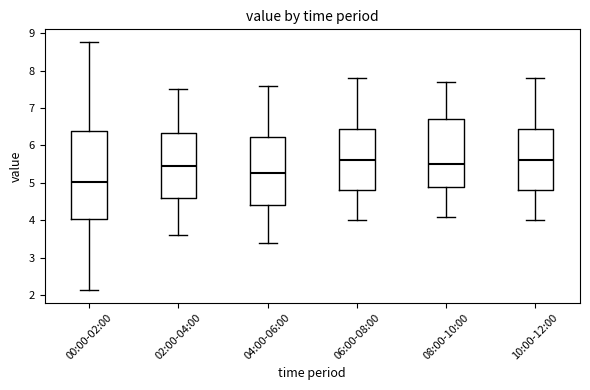

Reading left to right, read every box against the y-axis: the position of its median line, the range the box covers, and the ends of its whiskers. The values are not printed on the chart, so give them approximately, as read against the axis.

00:00-02:00: median 5.0, box 4.0 to 6.4, whiskers 2.1 to 8.8
02:00-04:00: median 5.5, box 4.6 to 6.3, whiskers 3.6 to 7.5
04:00-06:00: median 5.3, box 4.4 to 6.2, whiskers 3.4 to 7.6
06:00-08:00: median 5.6, box 4.8 to 6.5, whiskers 4.0 to 7.8
08:00-10:00: median 5.5, box 4.9 to 6.7, whiskers 4.1 to 7.7
10:00-12:00: median 5.6, box 4.8 to 6.5, whiskers 4.0 to 7.8